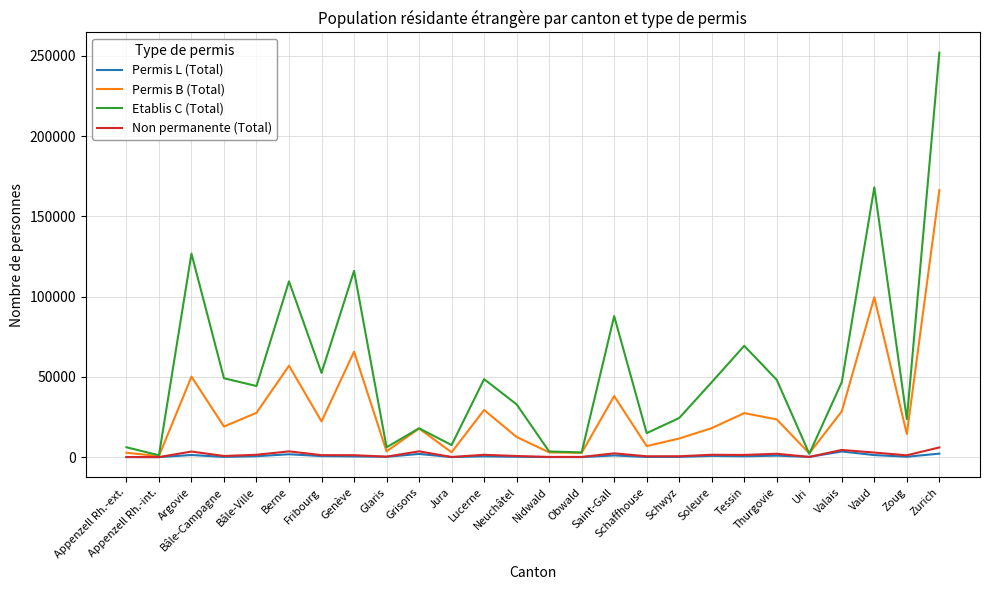

Which series has the largest total across all categories?

Etablis C (Total)